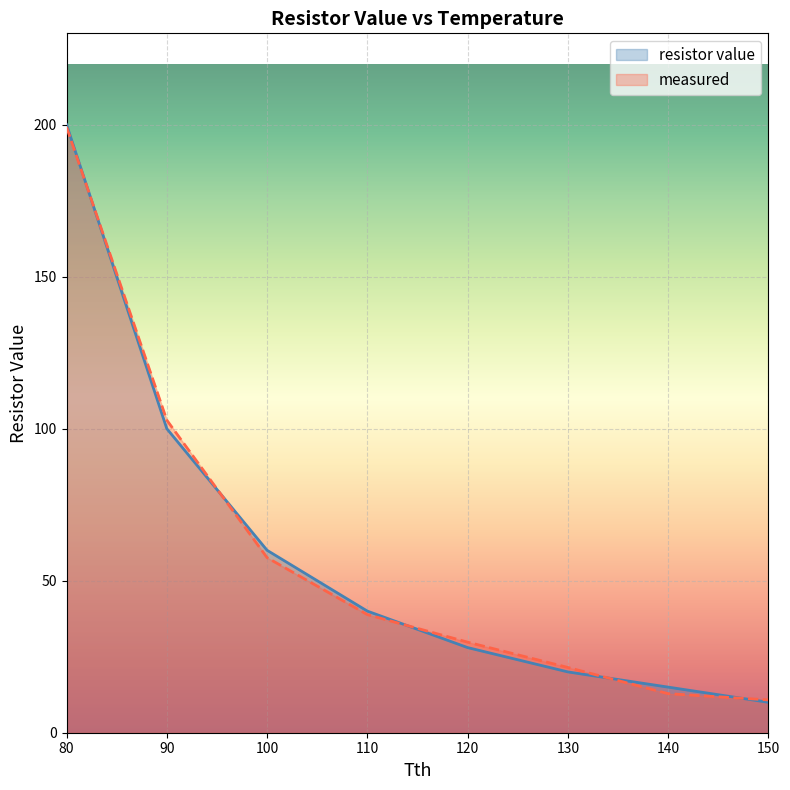

Which series ends up on top after the final intersection of resistor value and measured?

measured